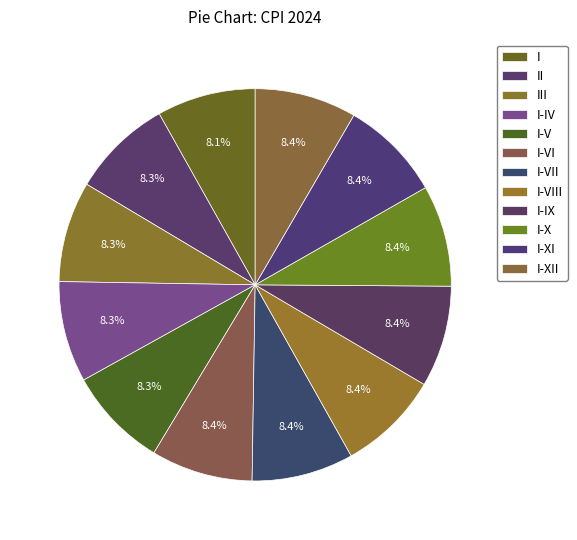

Count the number of slices in the pie.

12